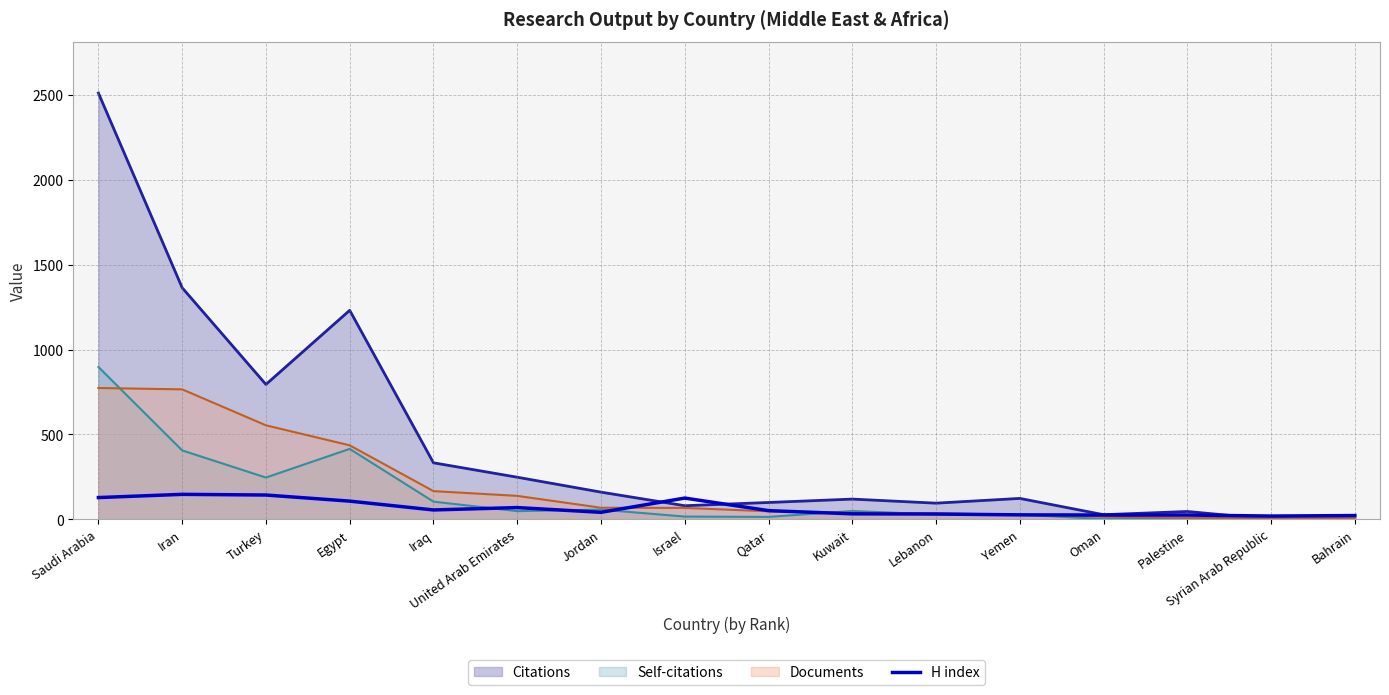

List the series in order of their peak value, lowest first.

H index, Documents, Self-citations, Citations